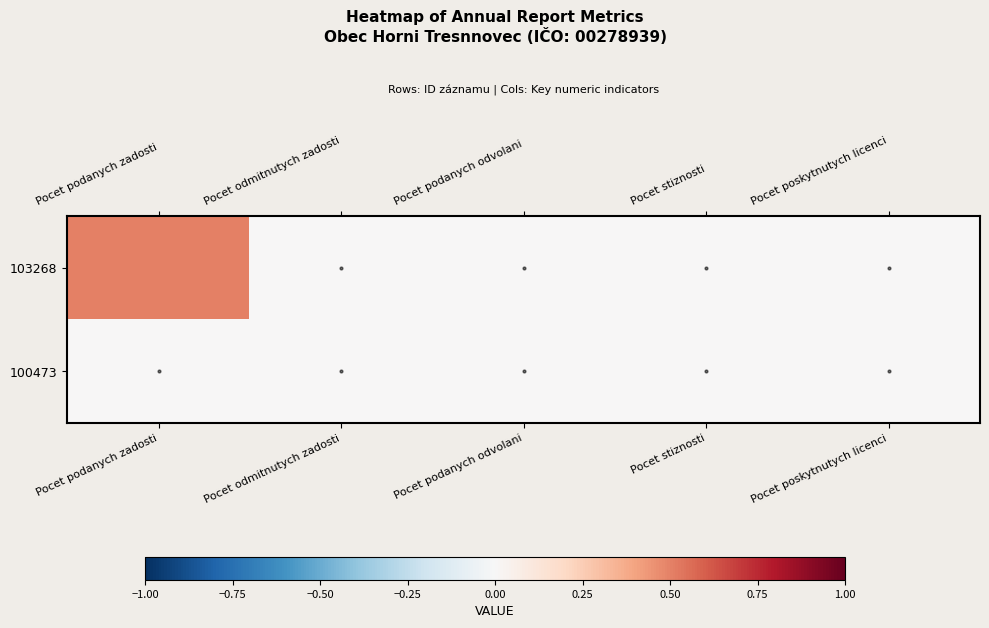

At which category is the sum across all series the highest?

Pocet podanych zadosti